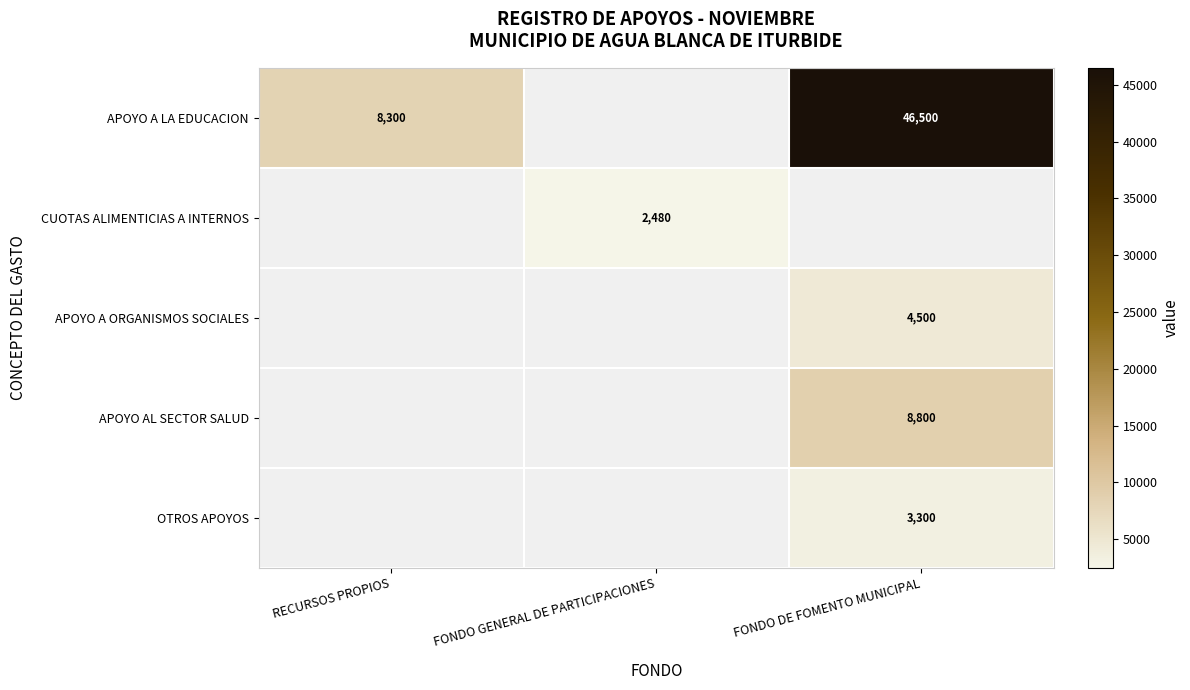

Count the number of categories in the chart.

3